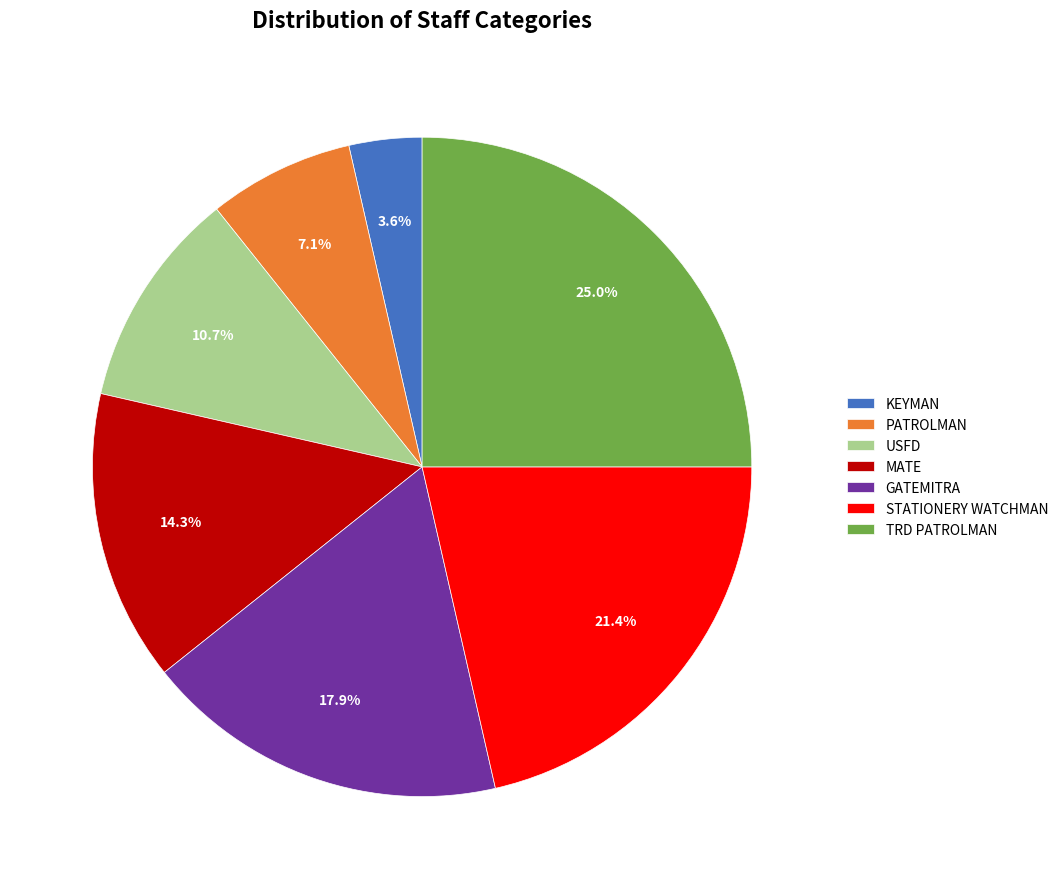

True or false: TRD PATROLMAN accounts for 37% of the total.

False